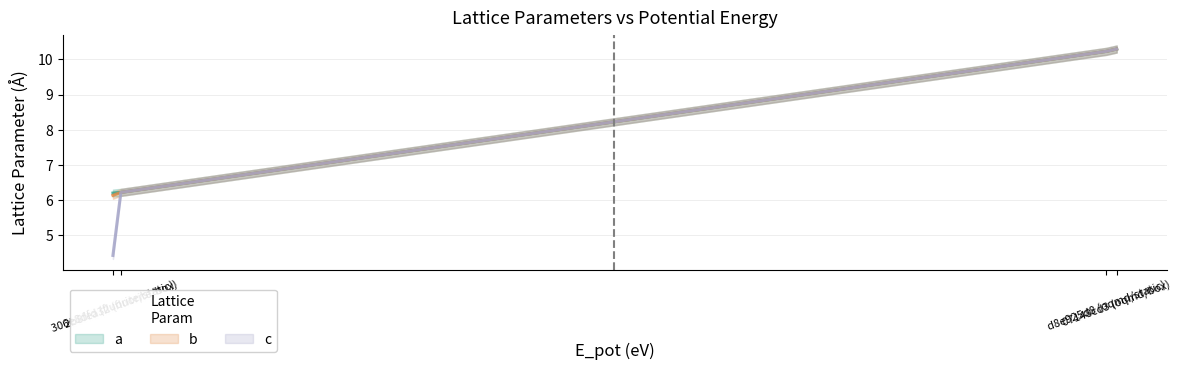

Which series changed the most between 306e8dfd (fluorite/static) and 2b8fea32 (fluorite/box)?

c